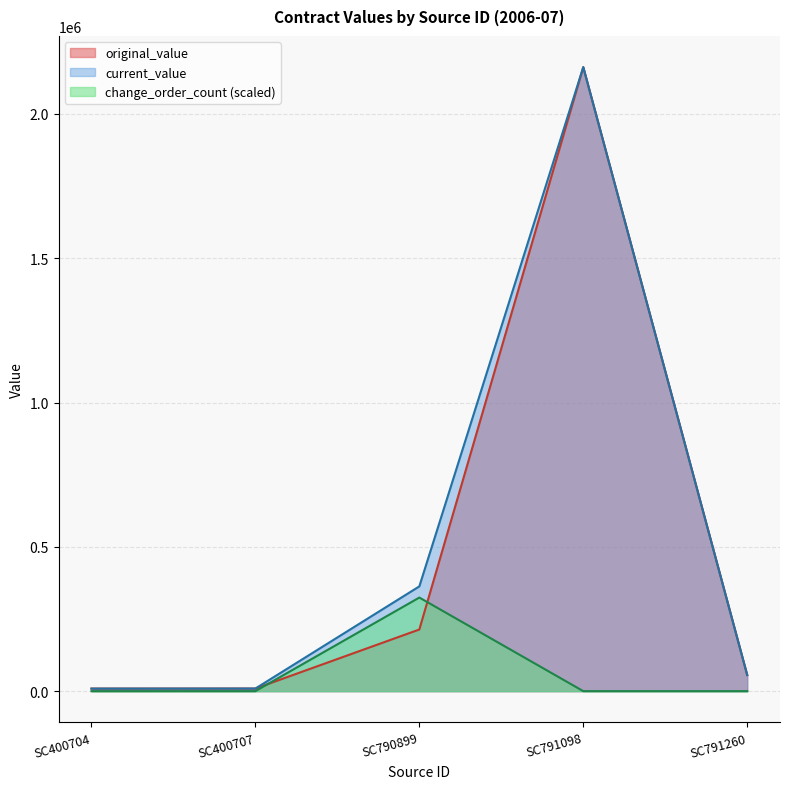

At SC791260, list the series in order from smallest to largest.

change_order_count, original_value, current_value